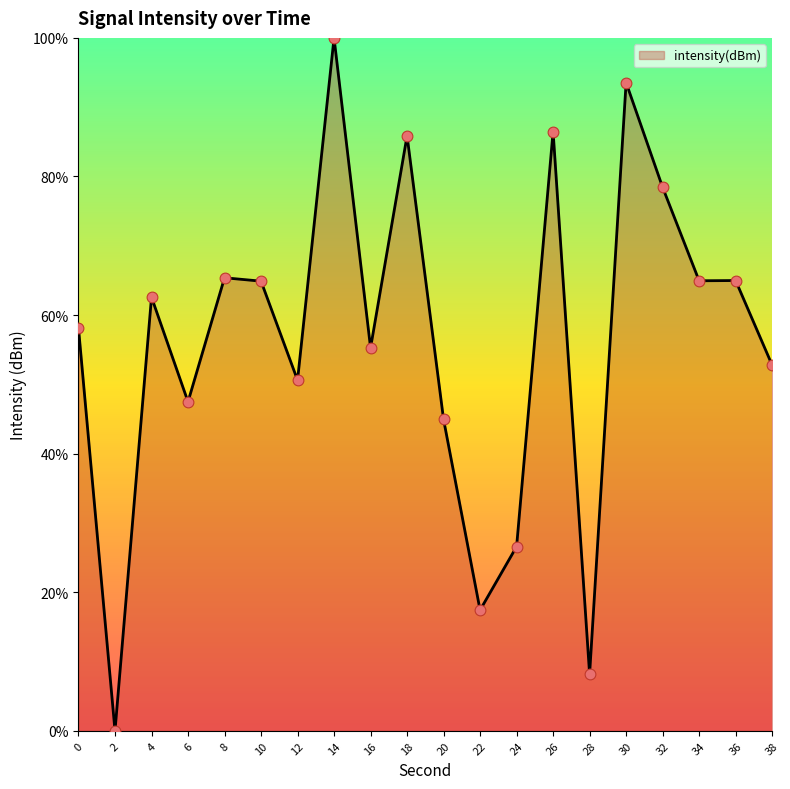

What is the change in value from 12 to 24?

-24.0